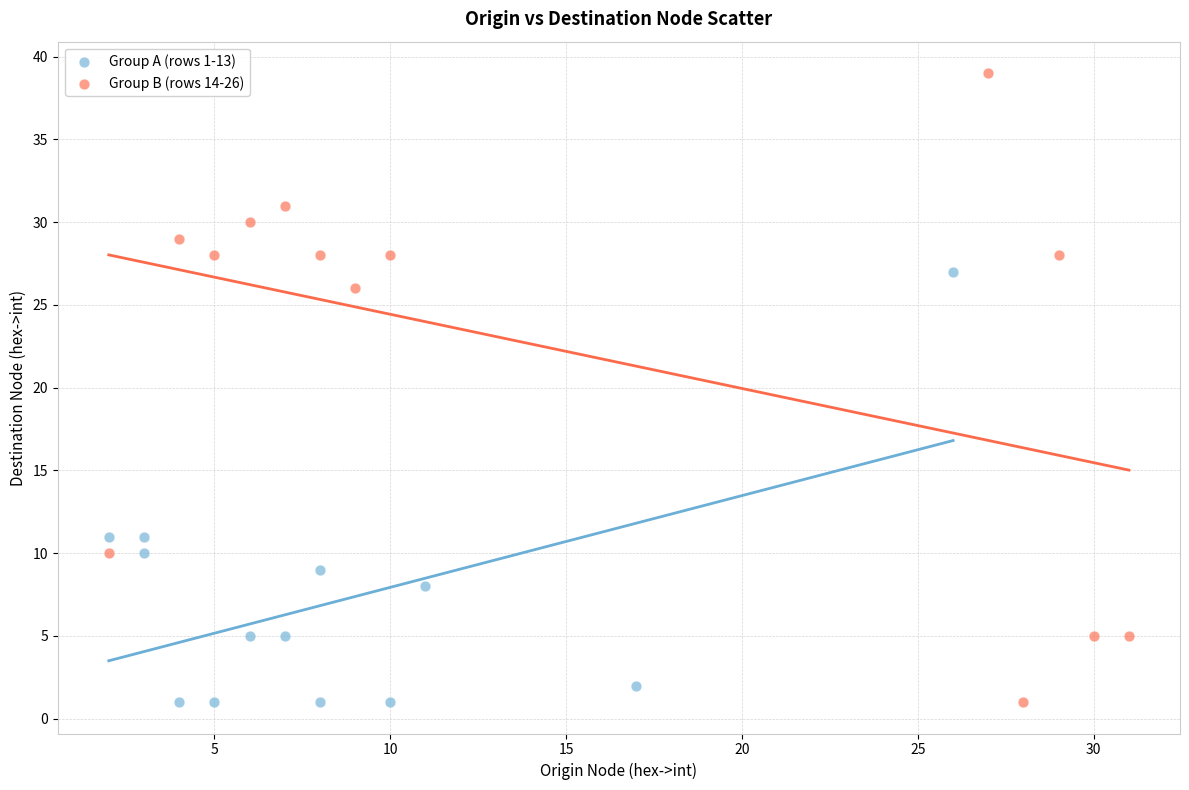

Which series has the largest Y range (max minus min)?

Group B (rows 14-26)